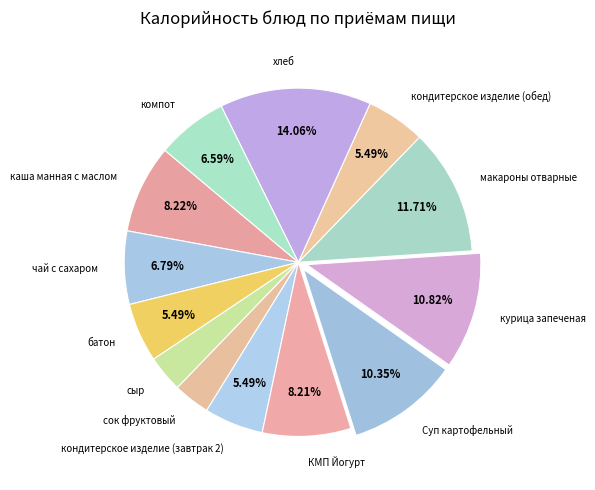

To the nearest percent, what is the average slice percentage?

8%